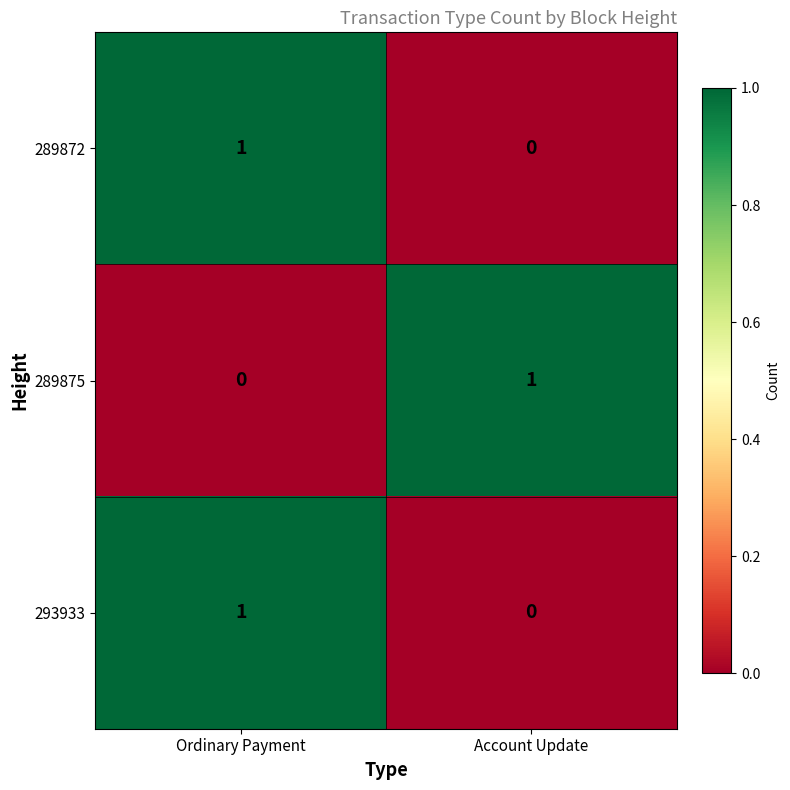

At which label does 289875 reach its minimum?

Ordinary Payment